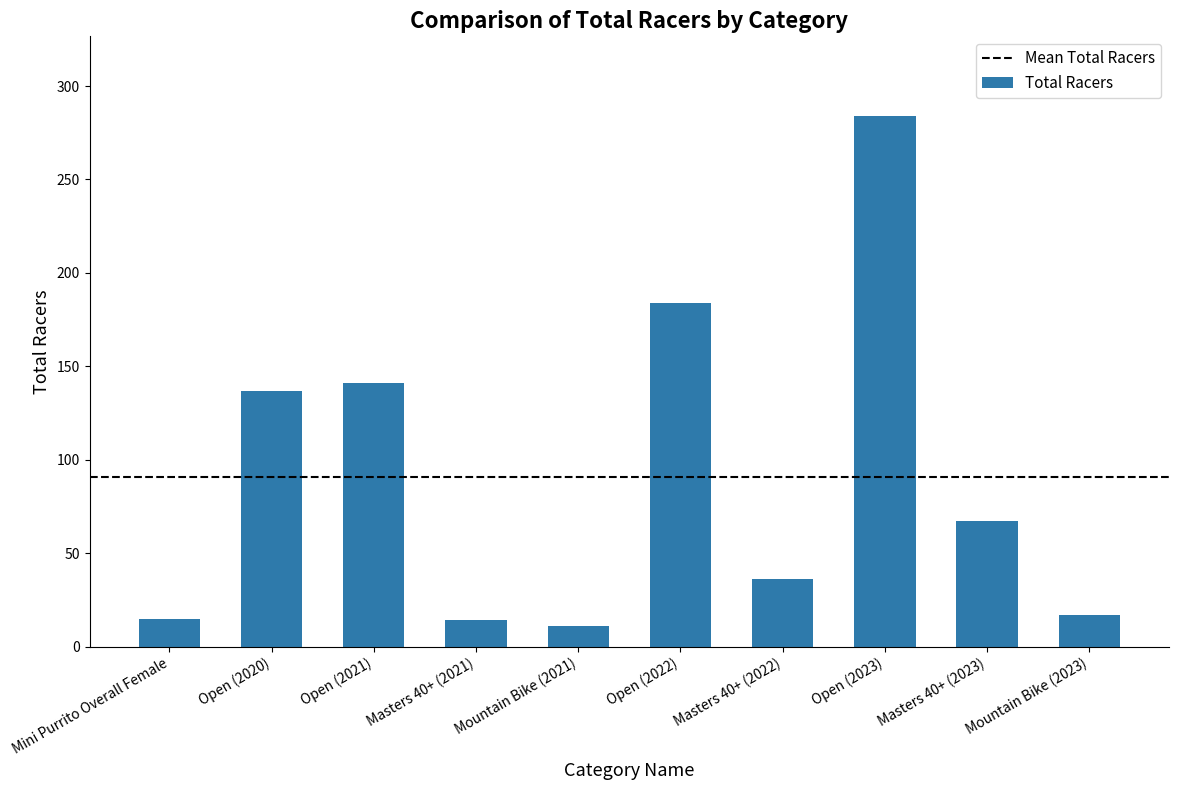

Count the number of data series in this chart.

1